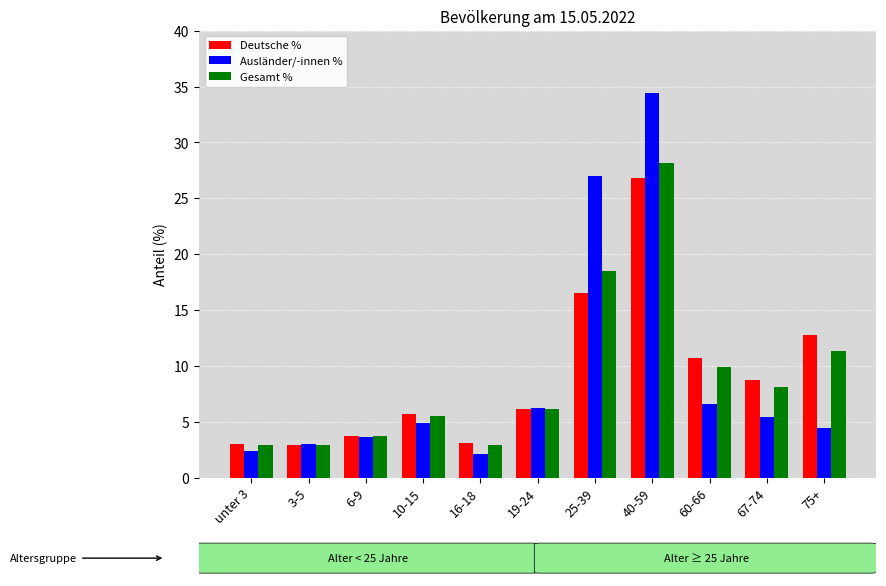

What value does the Ausländer/-innen % series have at 25-39?

27.0